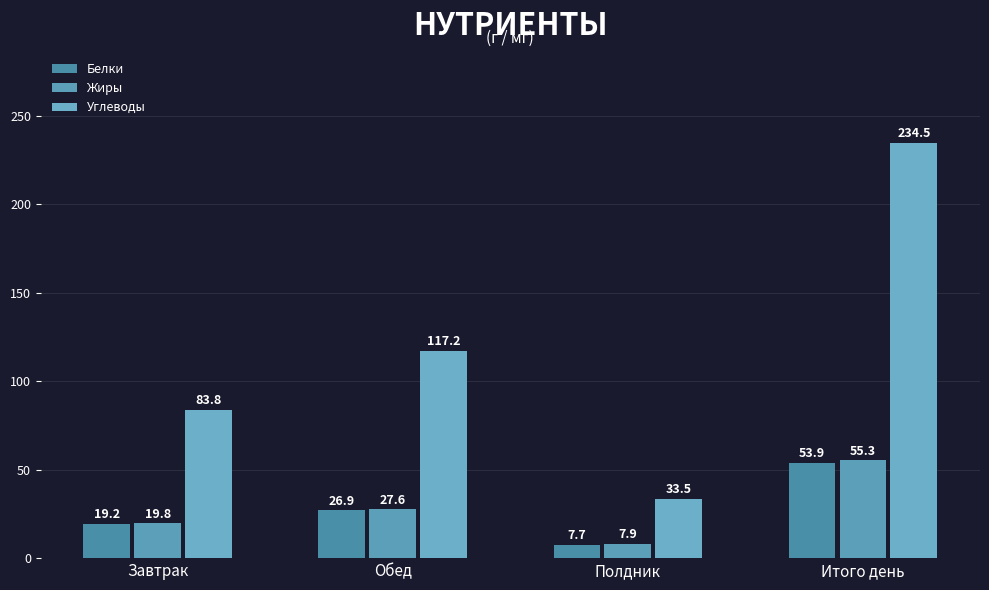

What position from the left is Завтрак?

1